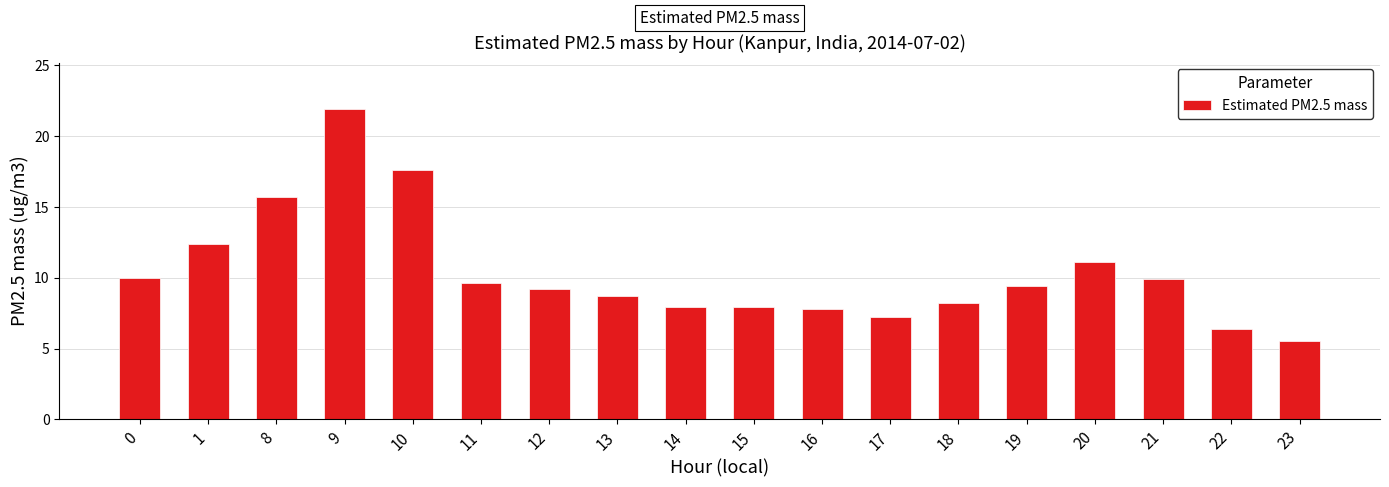

At which label is the value closest to 13?

1